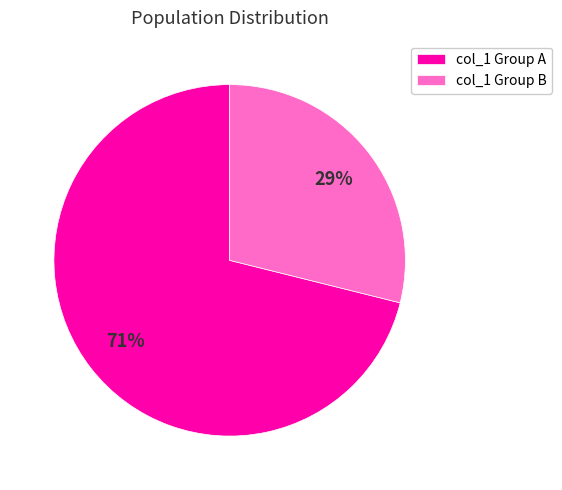

Count the number of slices in the pie.

2